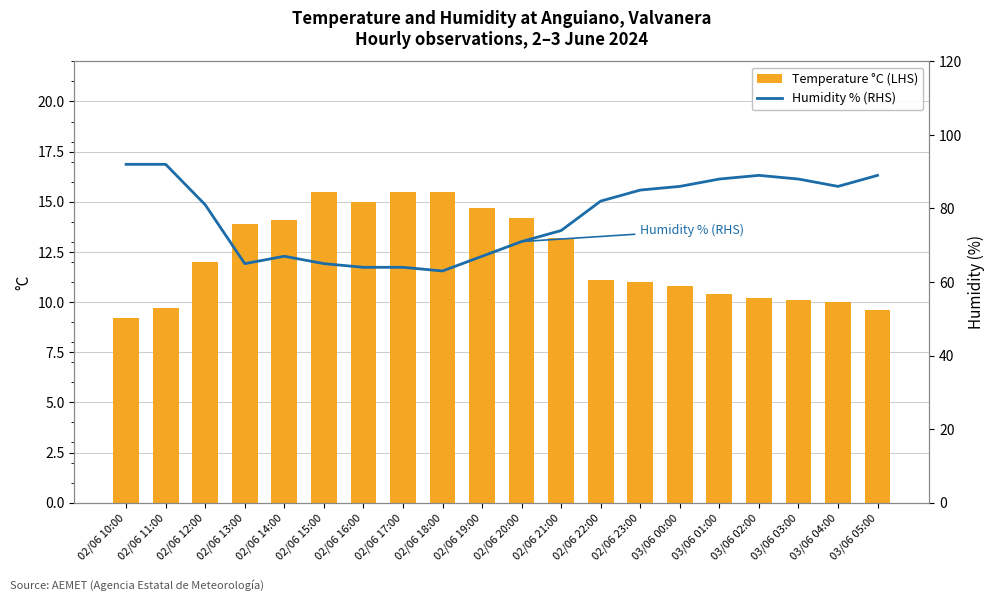

The Humidity % (RHS) series shows 22.2 at 03/06 03:00. True or false?

False